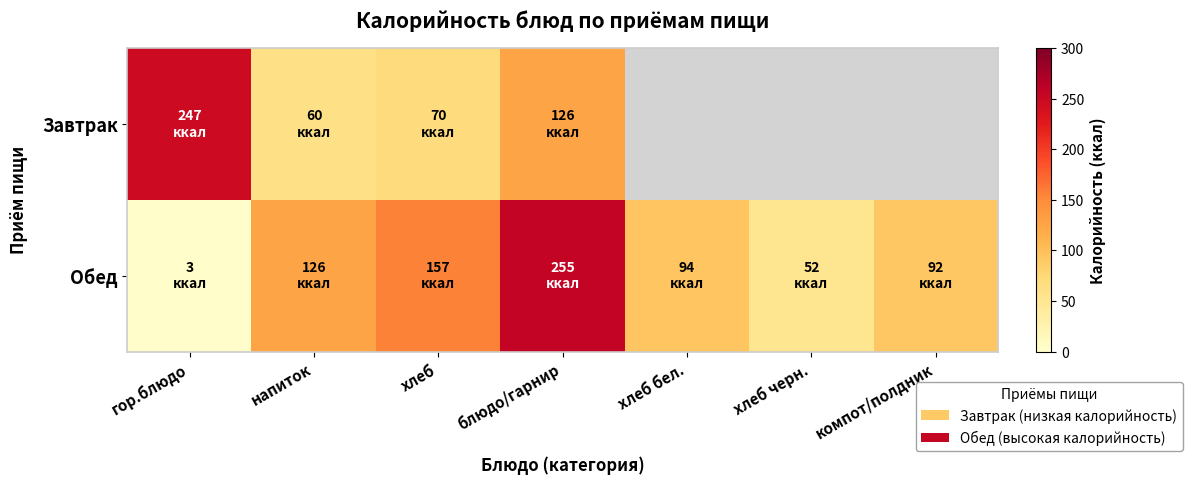

At which label does Обед first exceed 94?

напиток